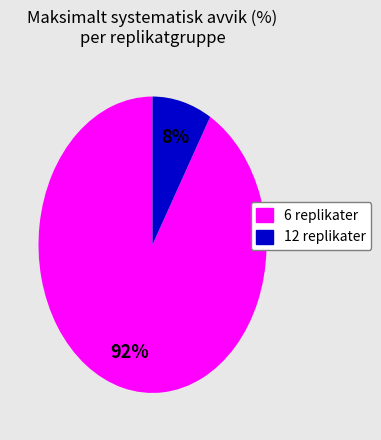

Is there any slice that represents more than half of the pie?

Yes